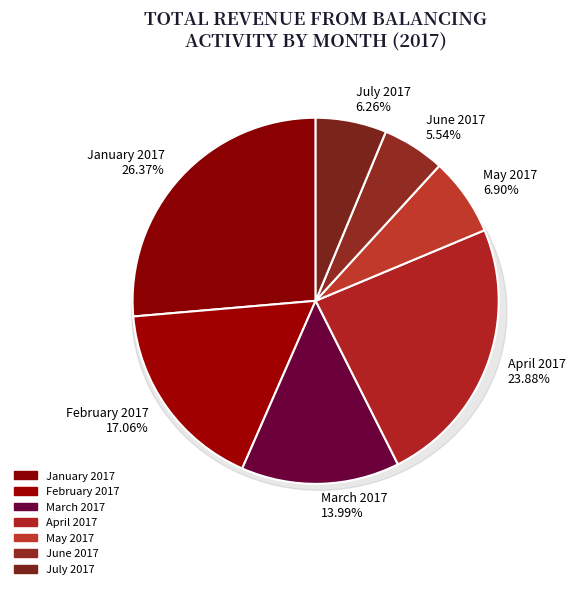

To the nearest percent, what is the difference between the January 2017 and May 2017 slice percentages?

19%